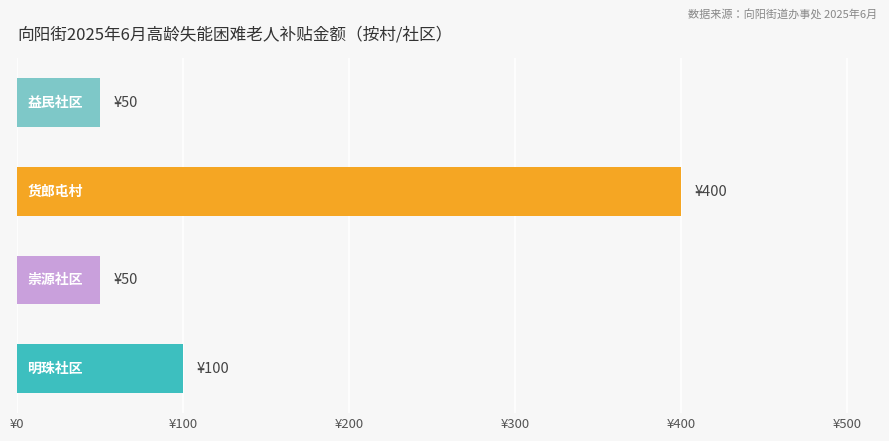

Does the chart contain any negative values?

No